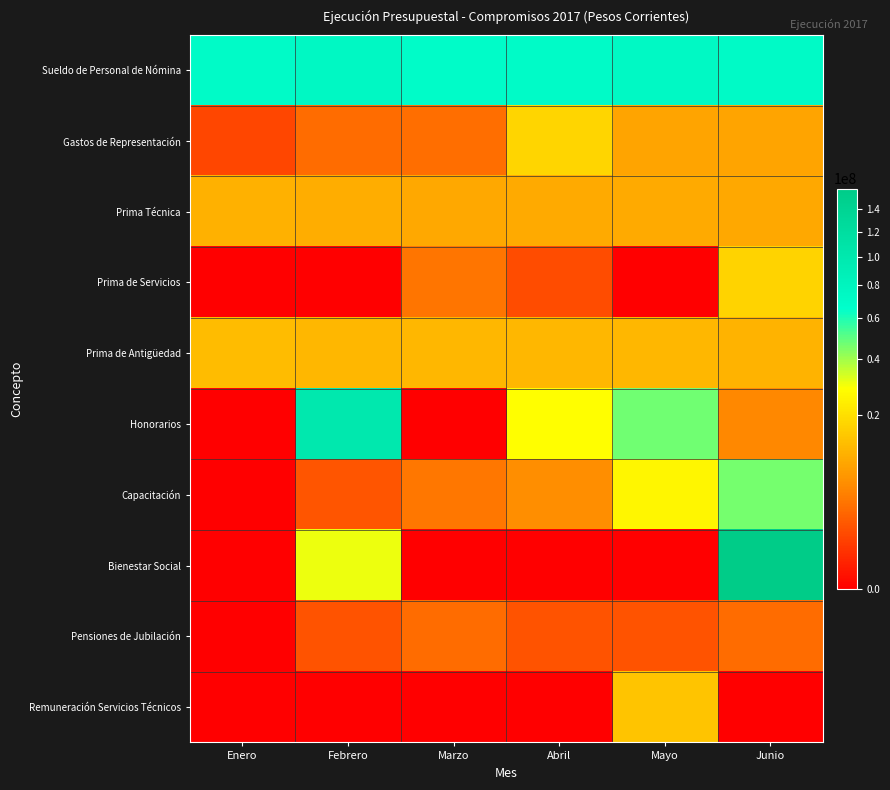

Rank the series by their maximum value, from highest to lowest.

Bienestar Social, Honorarios, Sueldo de Personal de Nómina, Capacitación, Gastos de Representación, Prima de Servicios, Remuneración Servicios Técnicos, Prima de Antigüedad, Prima Técnica, Pensiones de Jubilación